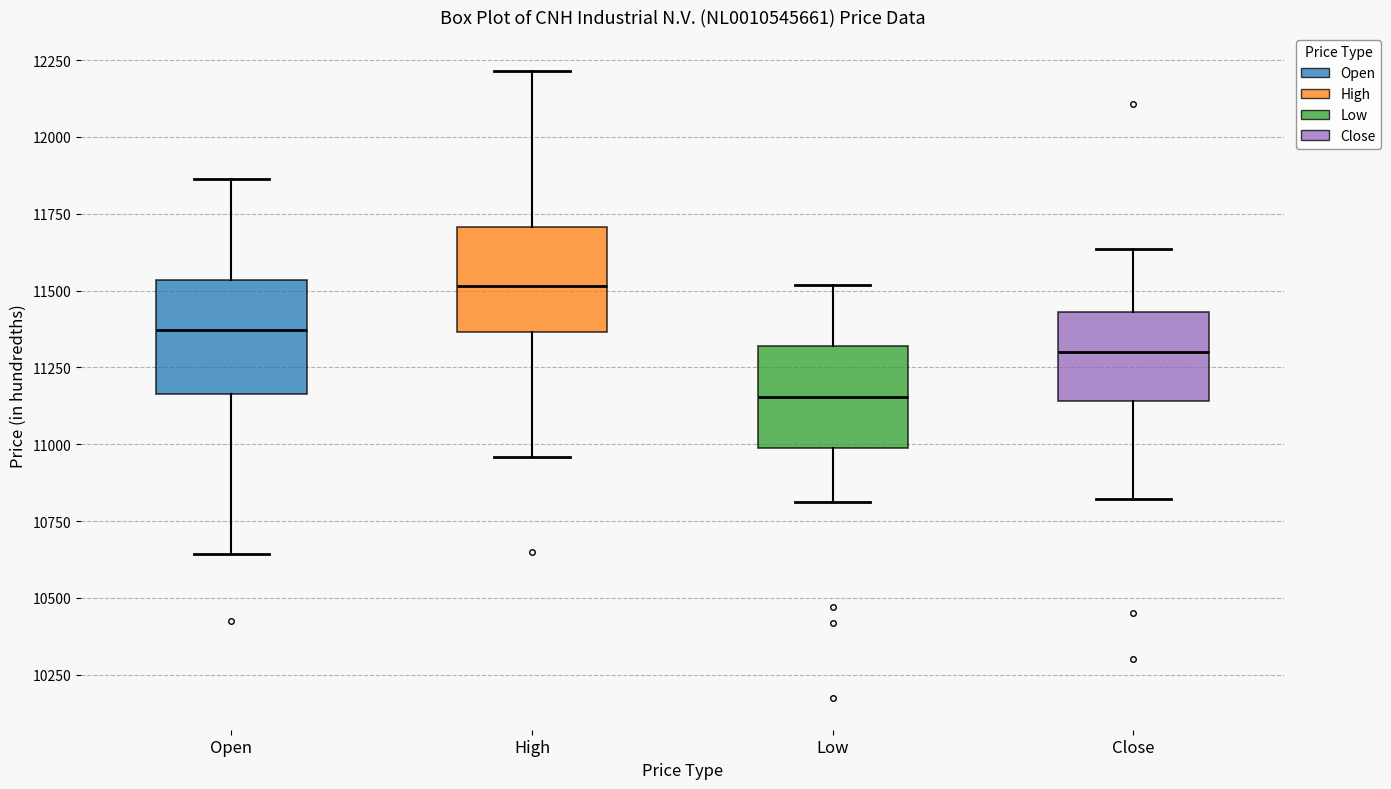

Where is the lower edge of the box for Close on the y-axis? The values are not printed on the chart, so give them approximately, as read against the axis.

11150